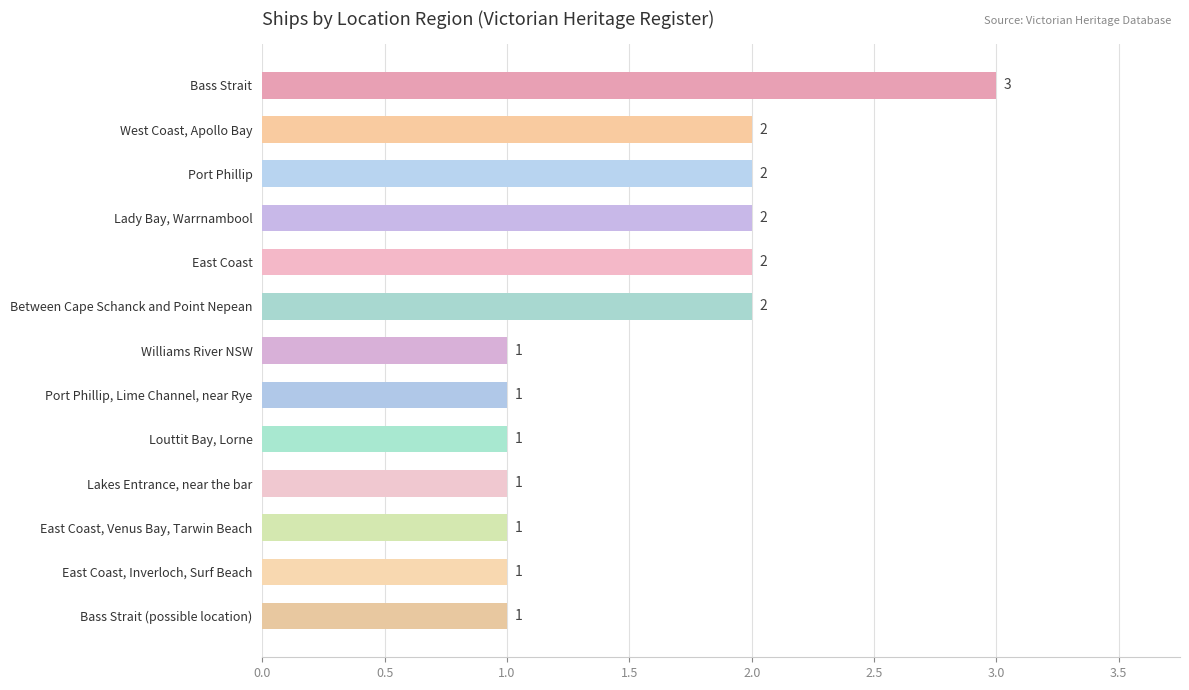

What is the sum of the values at West Coast, Apollo Bay and Lakes Entrance, near the bar?

3